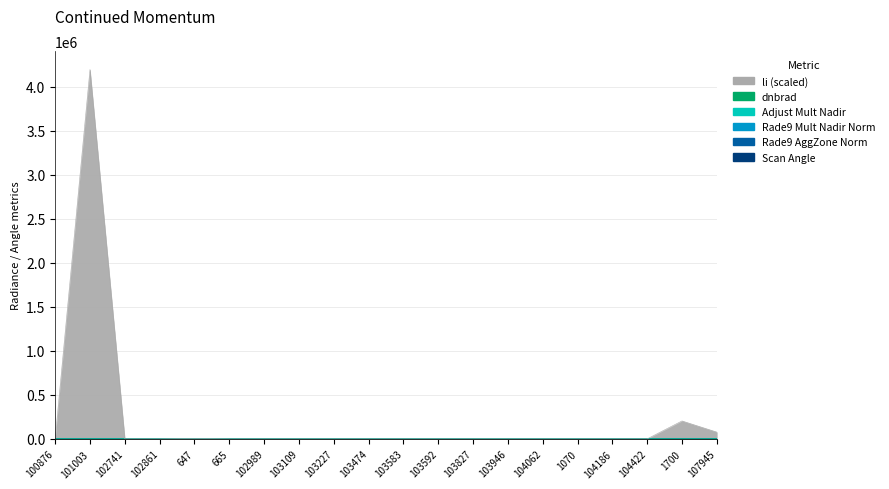

What is the label of the 4th point from the left?

102861